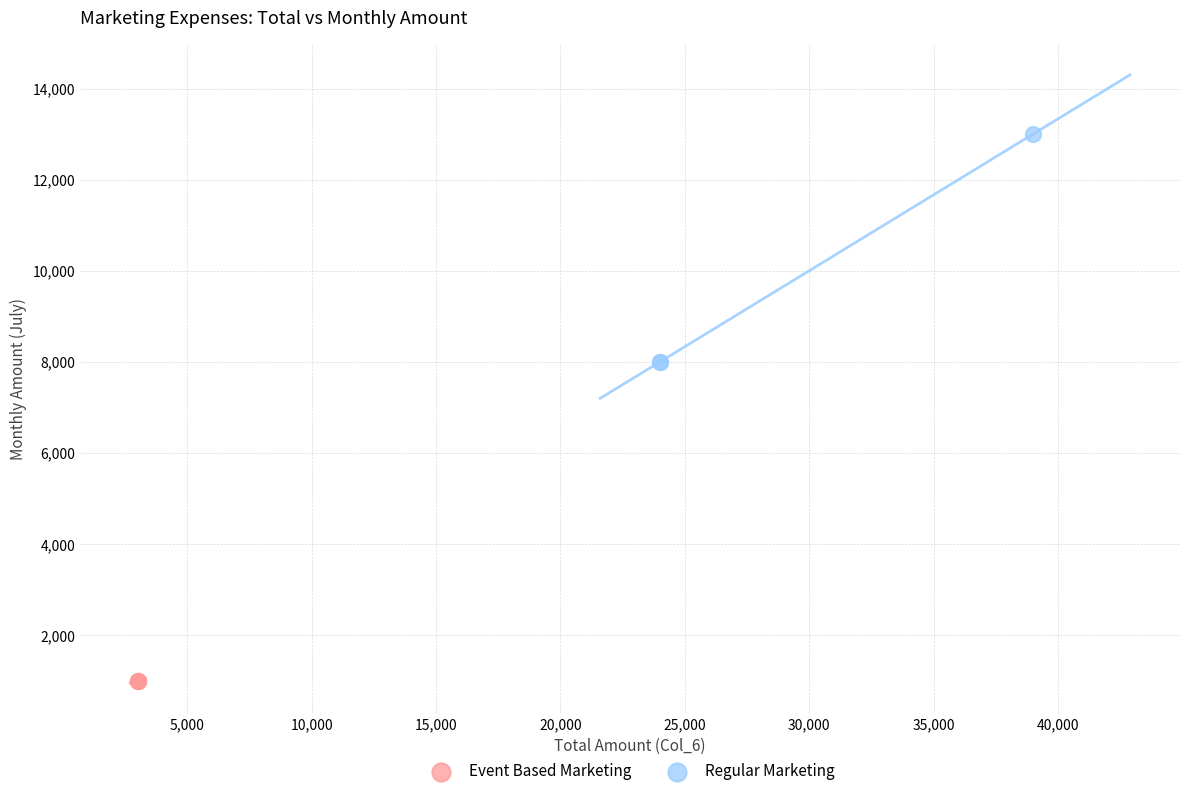

Which series reaches the minimum Y coordinate?

Event Based Marketing